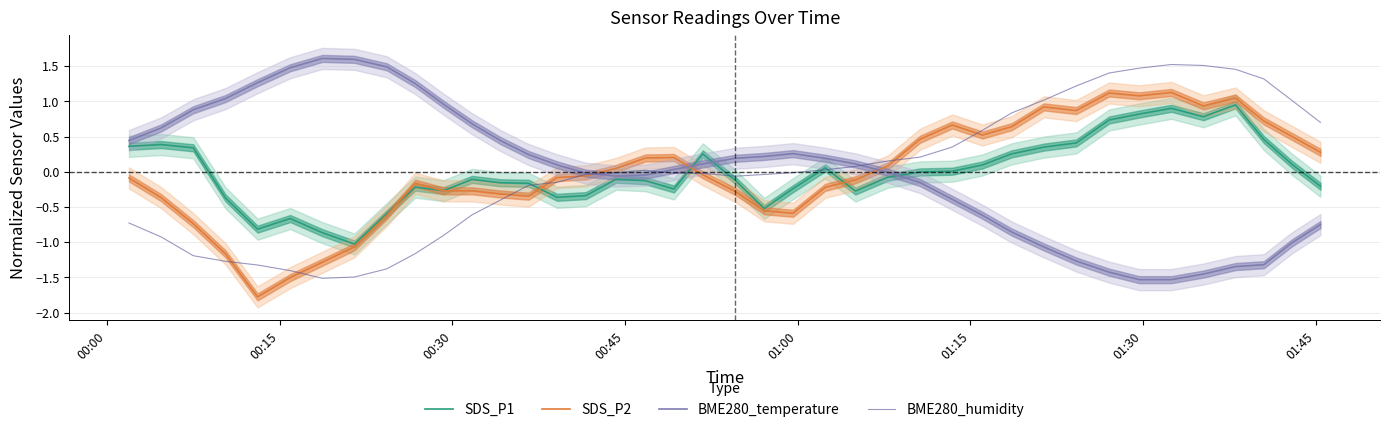

Where does the BME280_temperature series first go above 0?

00:00